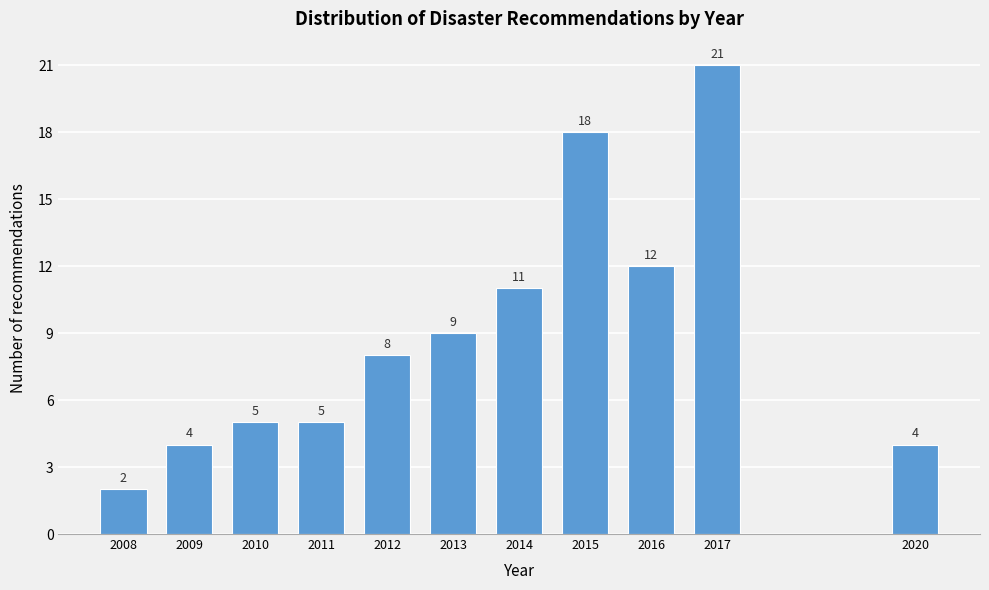

Reading right to left, what are all the values shown in this chart?

2020=4	2017=21	2016=12	2015=18	2014=11	2013=9	2012=8	2011=5	2010=5	2009=4	2008=2